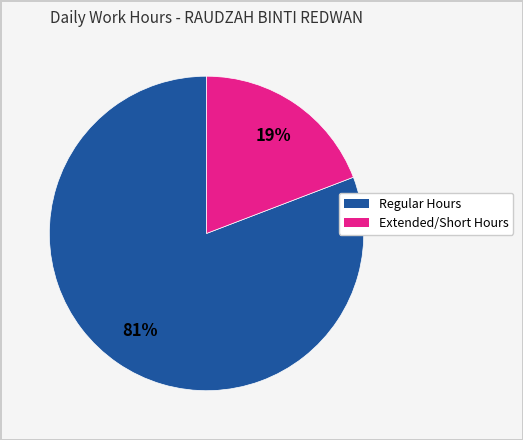

How many segments does this pie chart have?

2